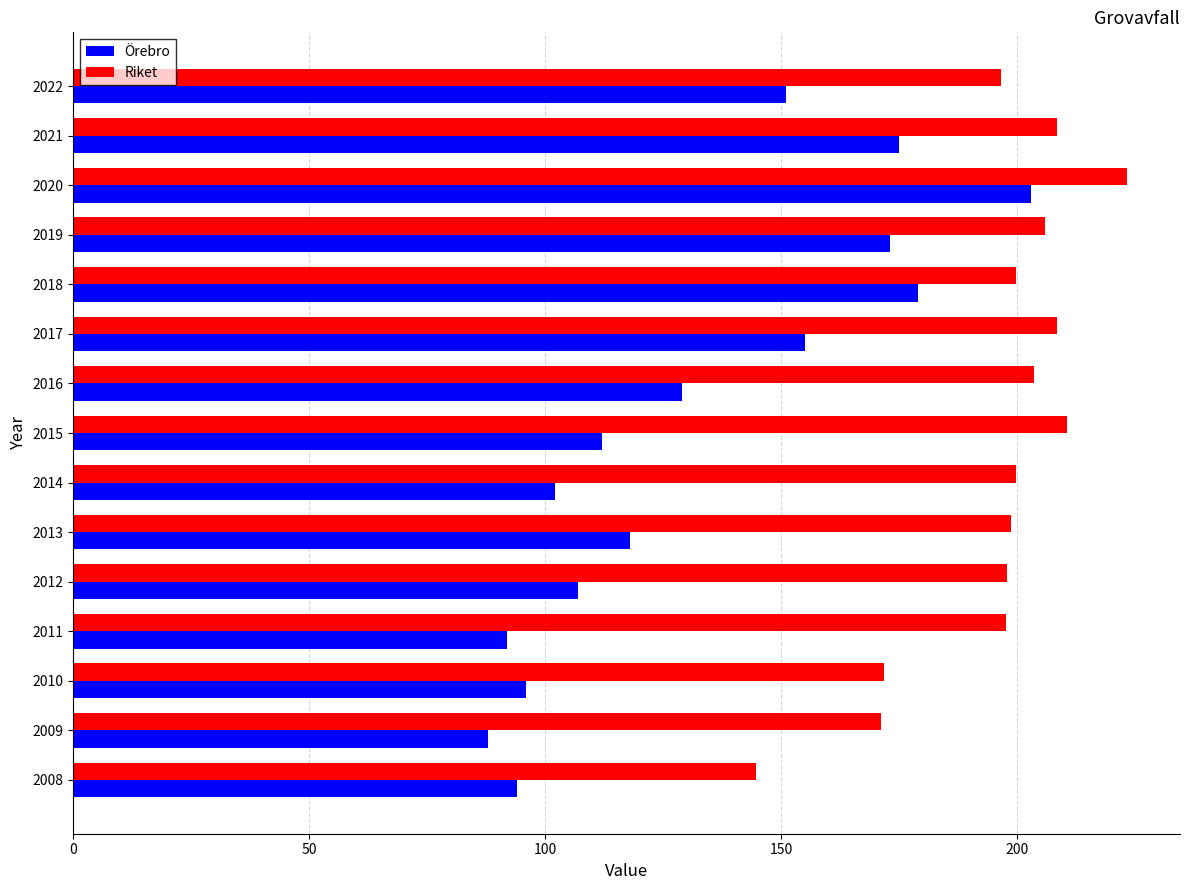

At which category is the sum across all series the highest?

2020